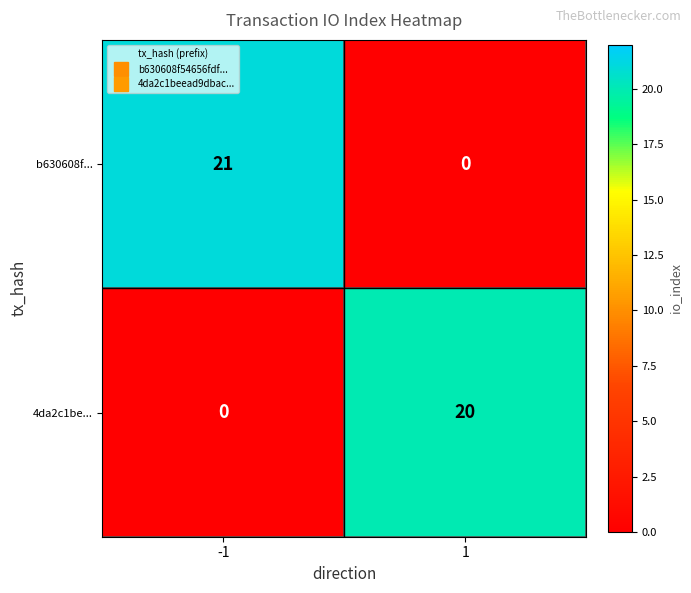

Which series has the largest total across all categories?

b630608f...